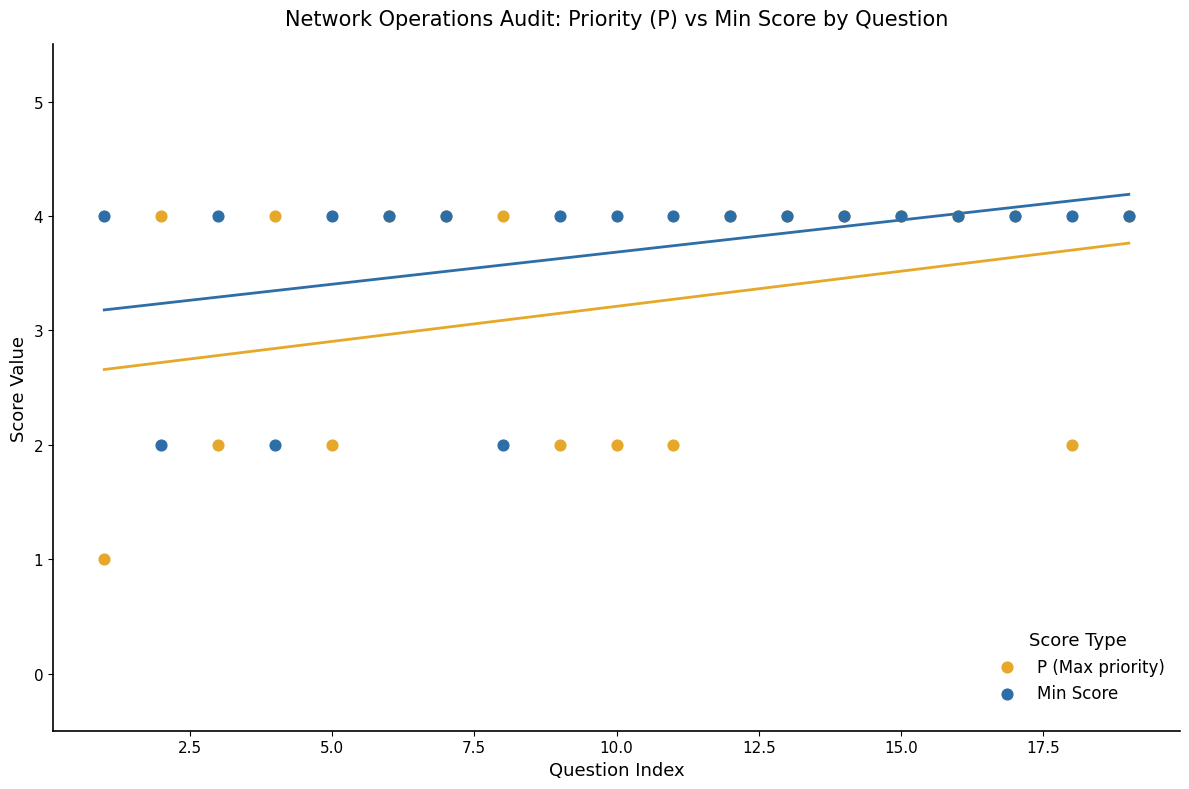

Which series reaches the minimum Y coordinate?

P (Max priority)